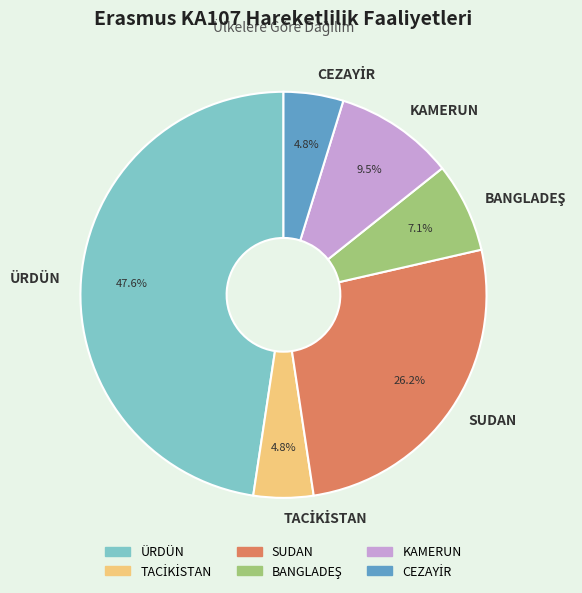

Which has a higher value, SUDAN or KAMERUN?

SUDAN